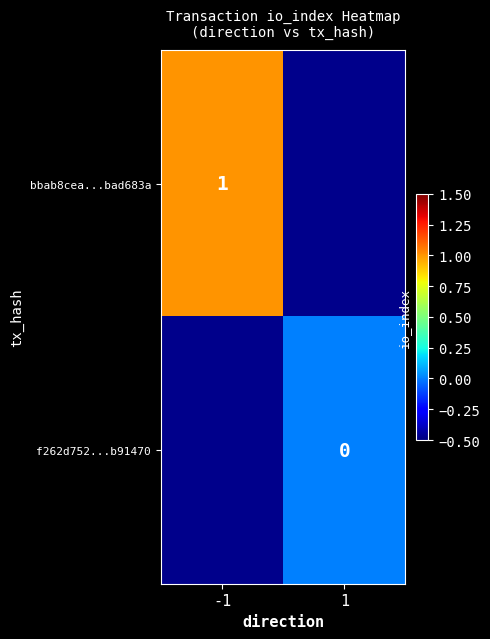

Is it true that bbab8cea...bad683a equals 0 at -1?

False